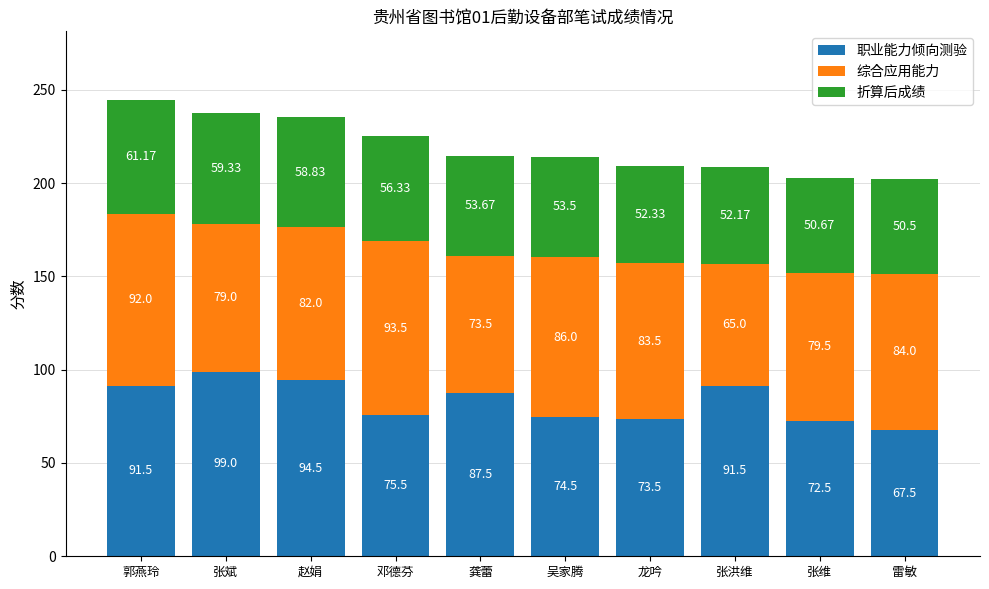

How many bars are there in total?

10